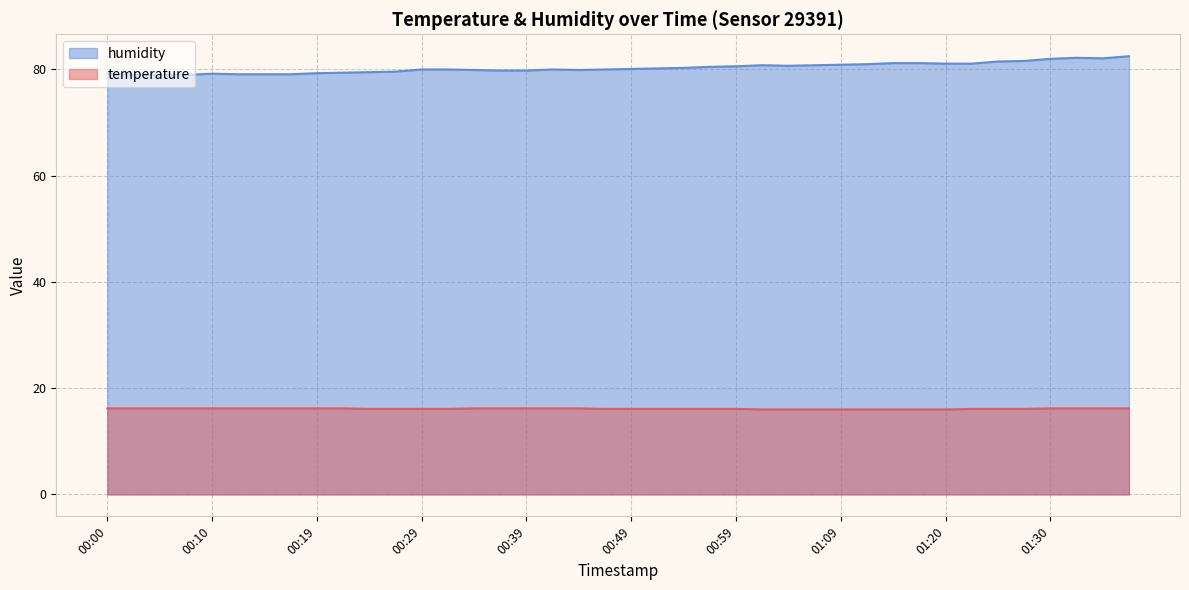

Which series has the largest total across all categories?

humidity